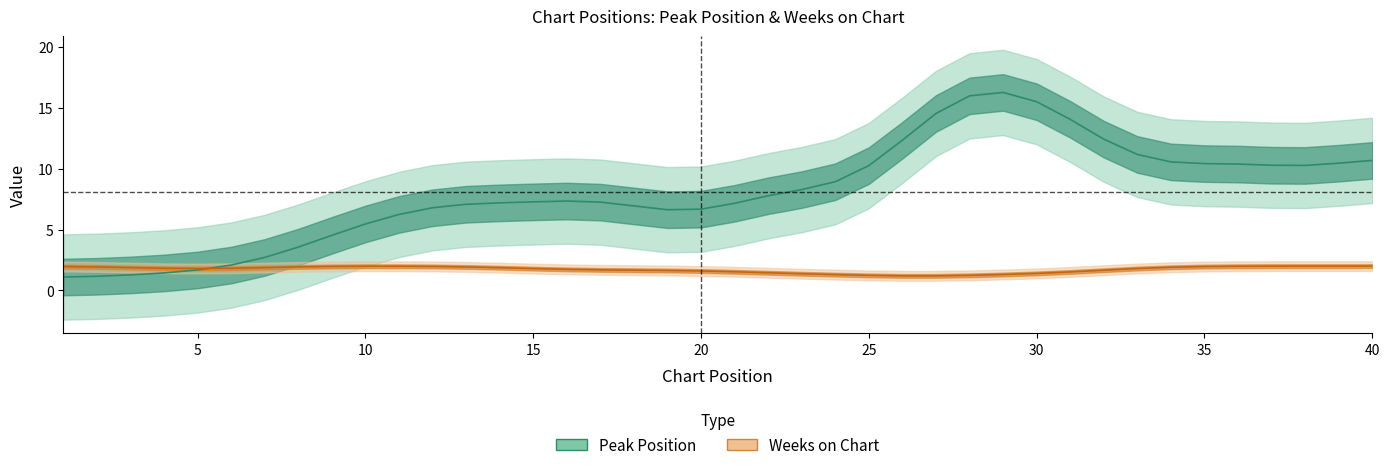

True or false: Weeks on Chart and Peak Position cross at least once.

True